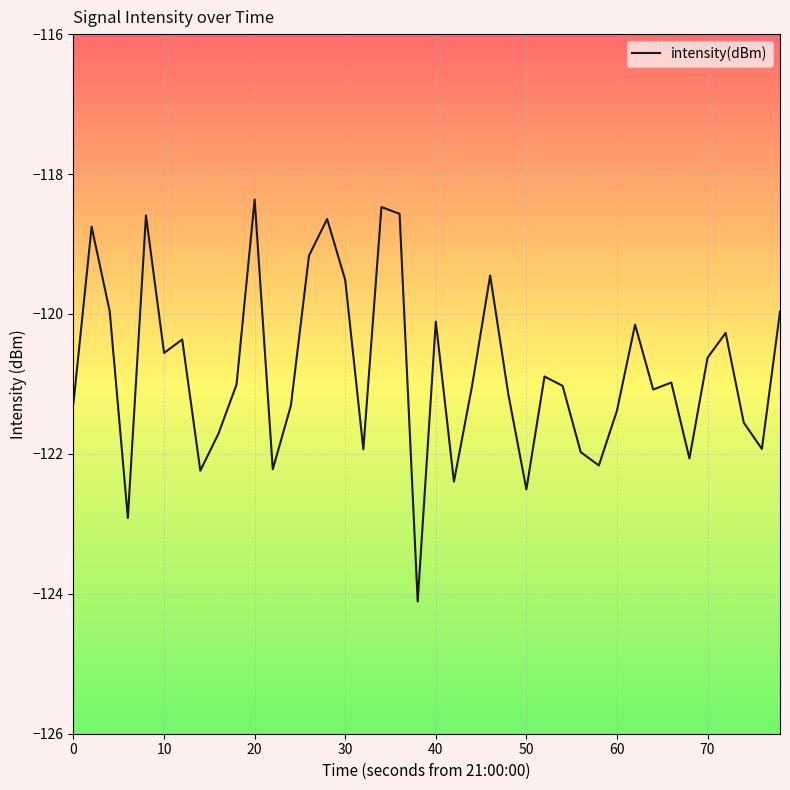

What is the difference between the maximum and minimum values?

5.7